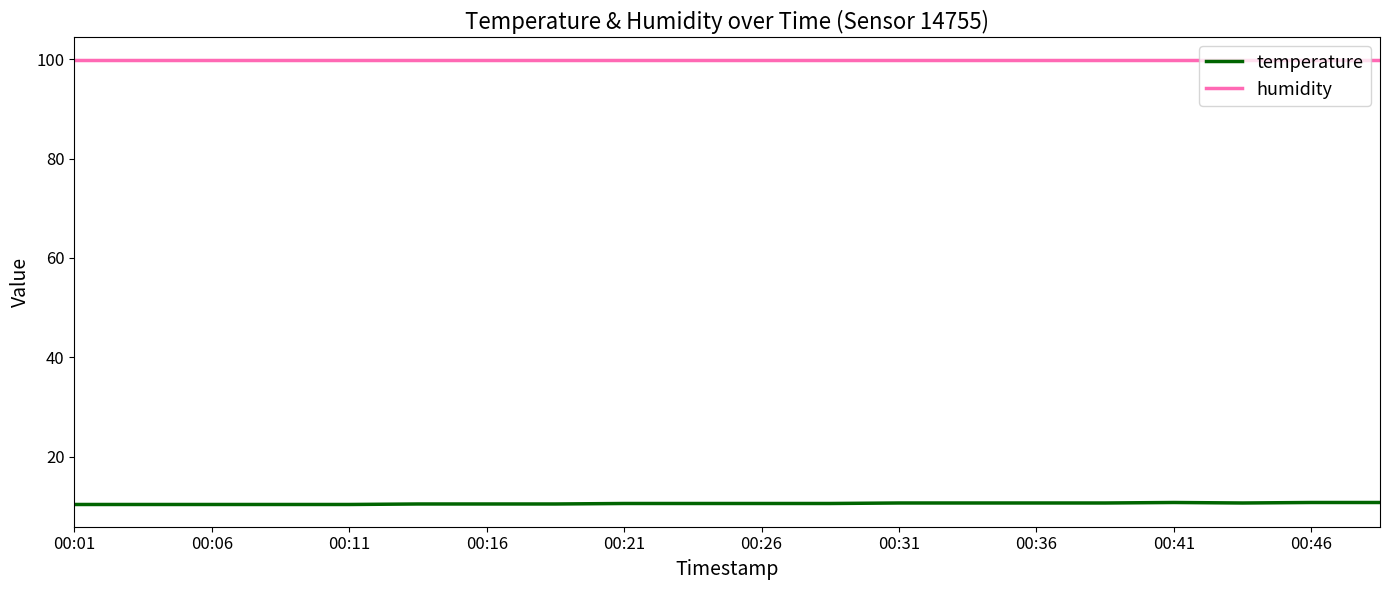

Which series has the largest range (max minus min)?

temperature